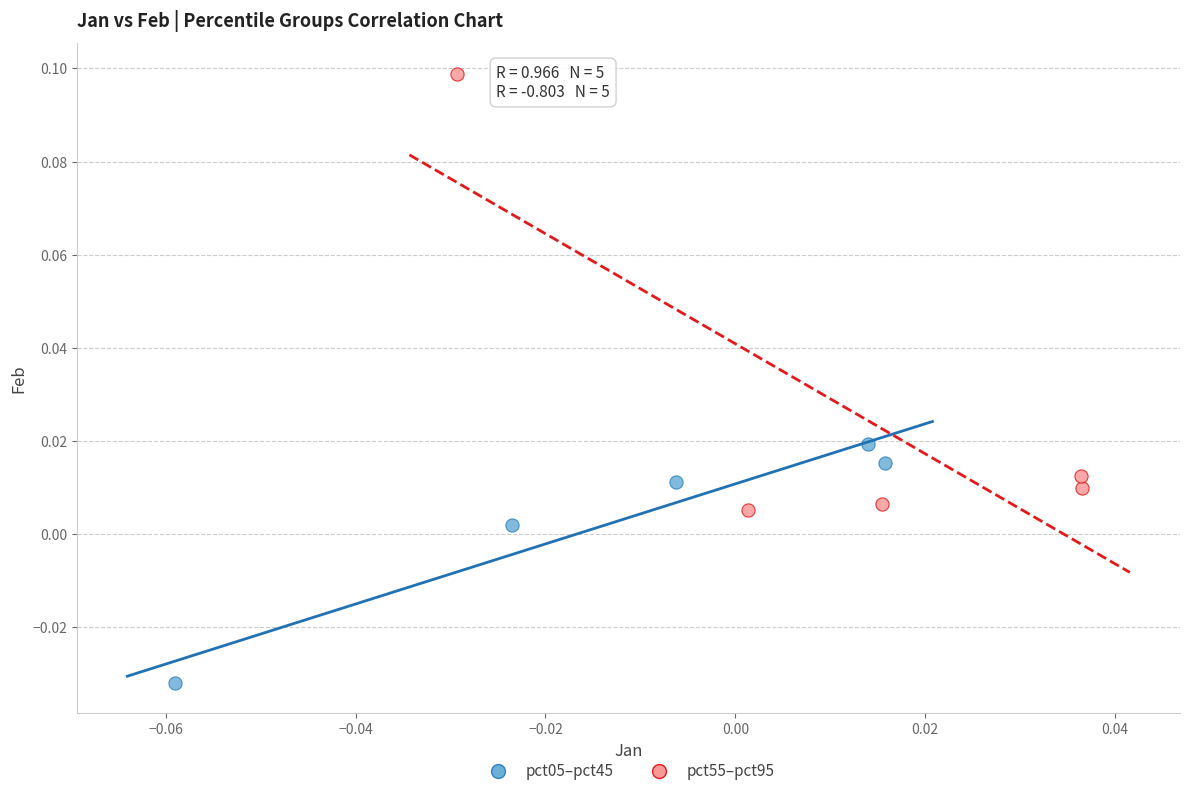

Which series reaches the minimum Y coordinate?

pct05–pct45